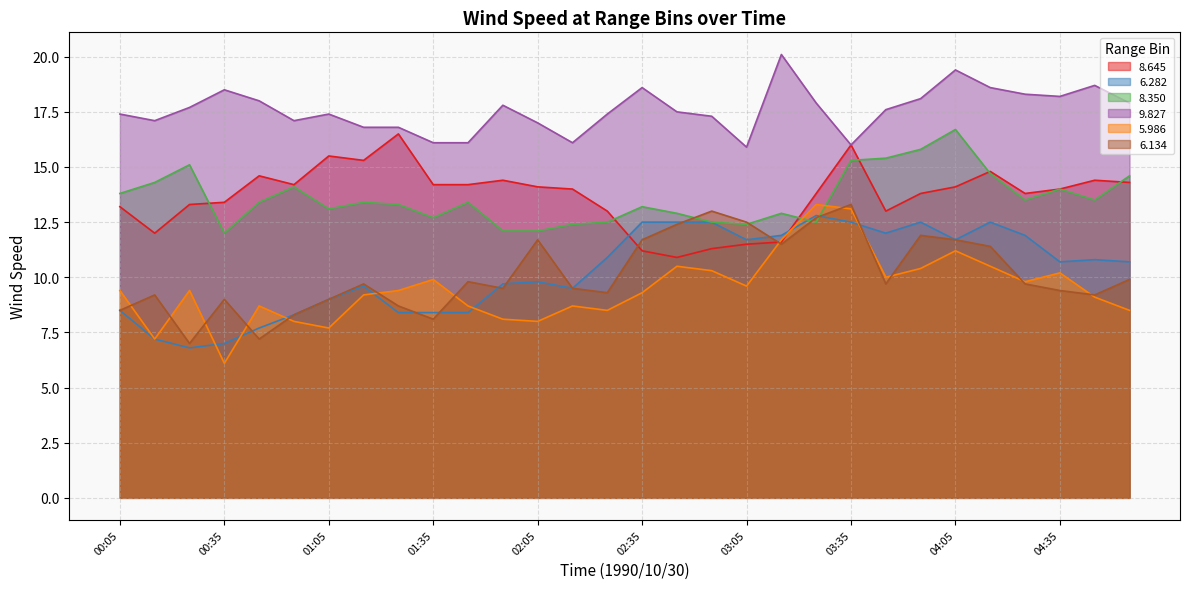

In 8.350, how many points are lower than both neighbors (excluding endpoints)?

7